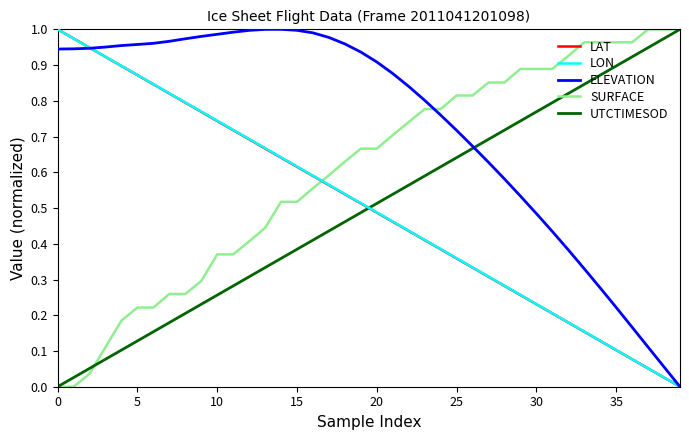

Which series has the largest total across all categories?

ELEVATION